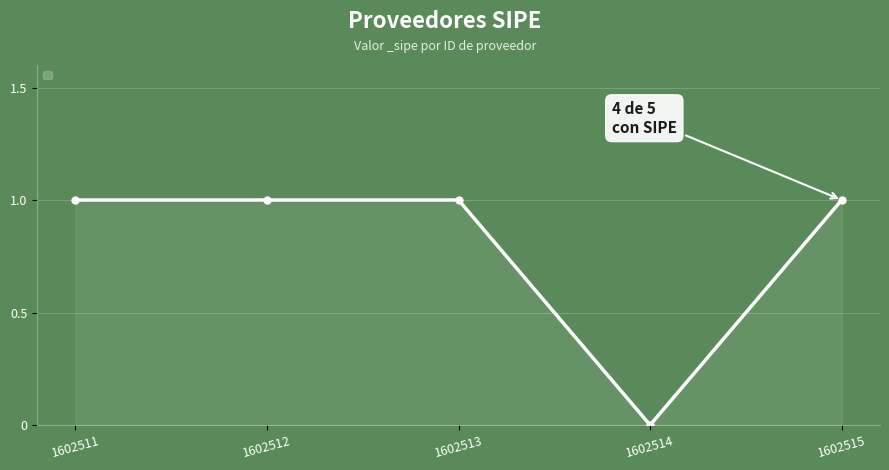

What is the sum of all values?

4